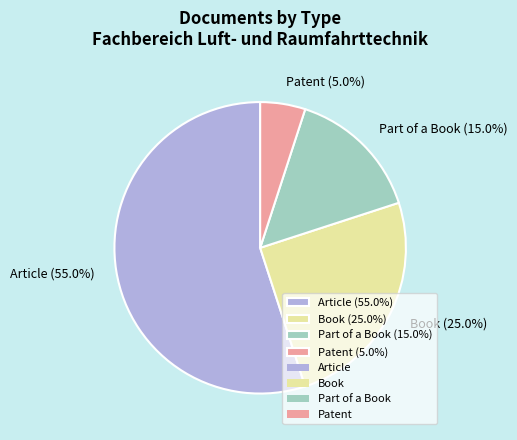

Does any single category account for the majority?

Yes